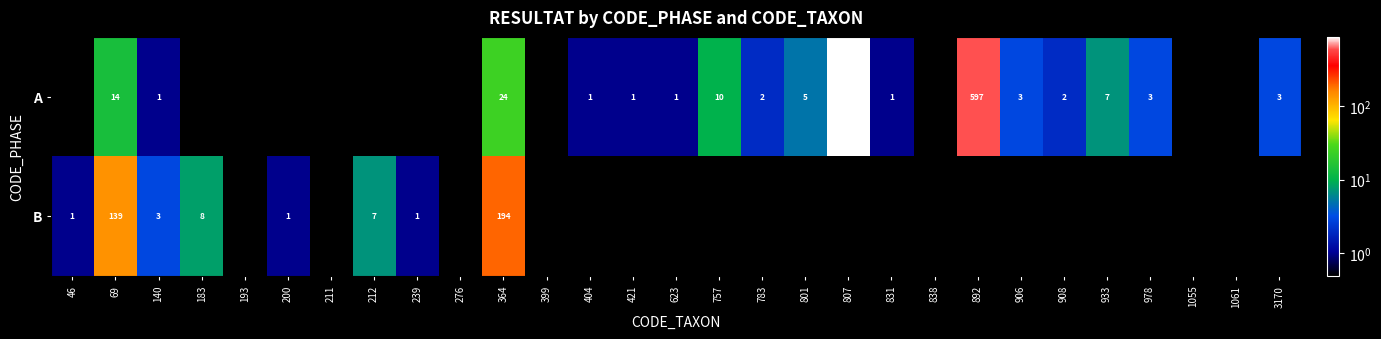

What is the spread (max minus min) of values at 69?

125